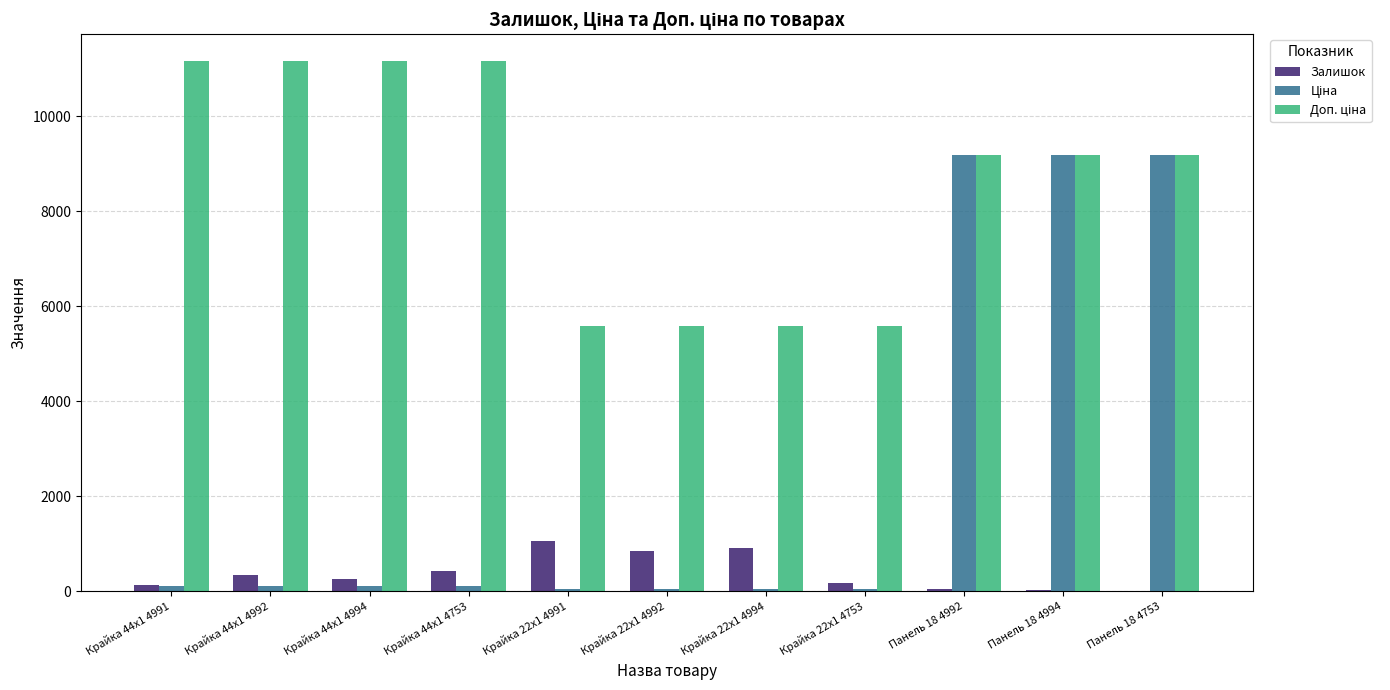

Is it true that Залишок equals 4.0 at Панель 18 4753?

True